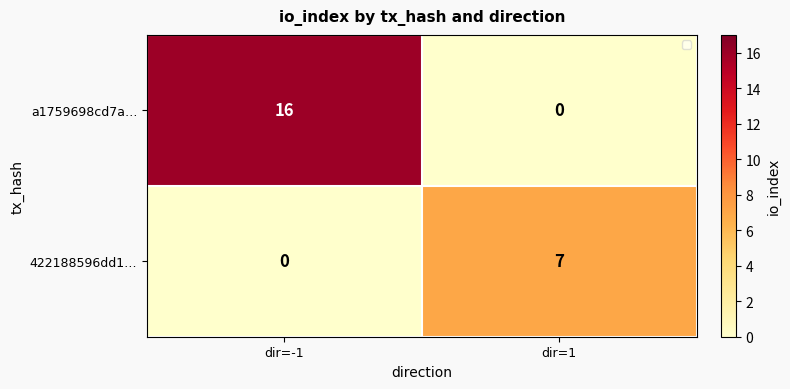

Which series has the largest total across all categories?

a1759698cd7a…